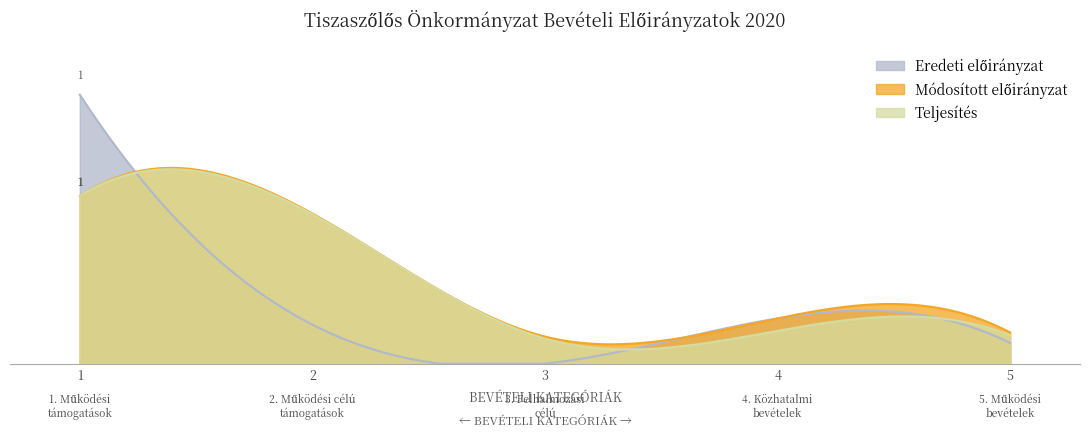

Between 1. Működési támogatások and 4. Közhatalmi bevételek, which is larger?

1. Működési támogatások